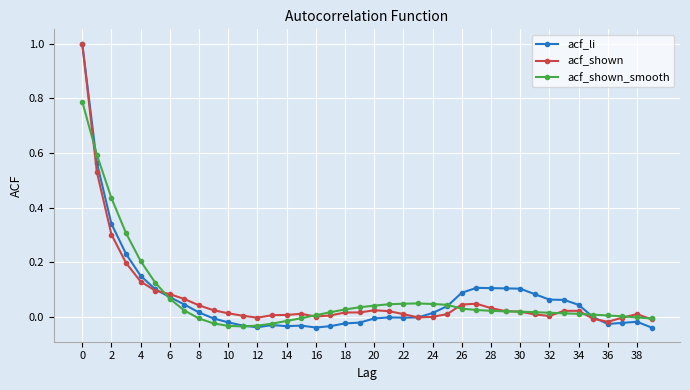

What is the greatest value displayed?

1.0